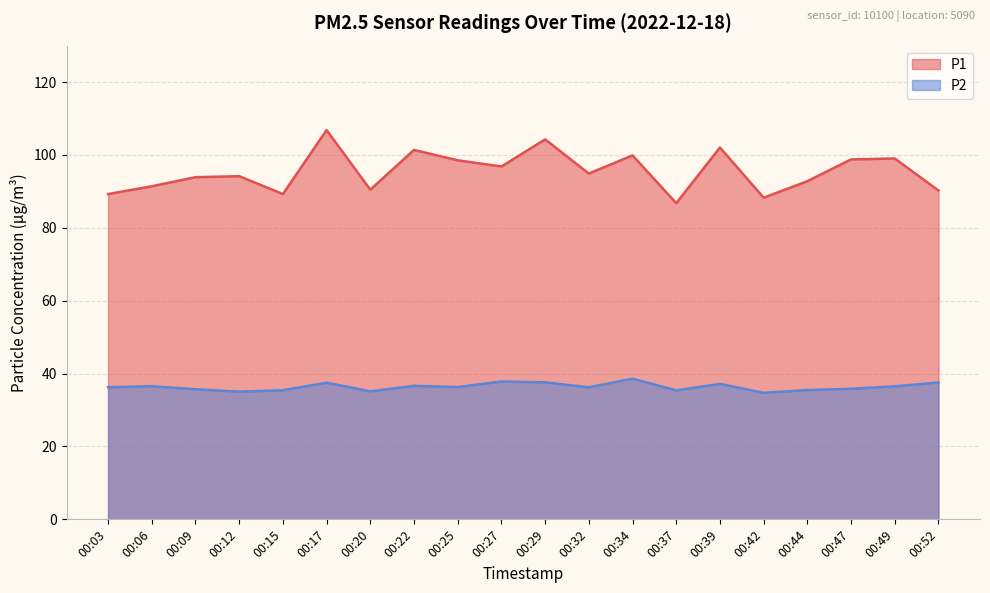

Reading left to right, list all the values displayed in this chart.

P1: 00:03=89.3	00:06=91.4	00:09=93.9	00:12=94.2	00:15=89.3	00:17=106.8	00:20=90.5	00:22=101.4	00:25=98.5	00:27=96.8	00:29=104.3	00:32=94.9	00:34=99.9	00:37=86.8	00:39=102.0	00:42=88.3	00:44=92.8	00:47=98.8	00:49=99.0	00:52=90.2
P2: 00:03=36.3	00:06=36.5	00:09=35.7	00:12=35.0	00:15=35.4	00:17=37.5	00:20=35.1	00:22=36.6	00:25=36.3	00:27=37.8	00:29=37.6	00:32=36.2	00:34=38.6	00:37=35.4	00:39=37.2	00:42=34.7	00:44=35.5	00:47=35.8	00:49=36.5	00:52=37.6